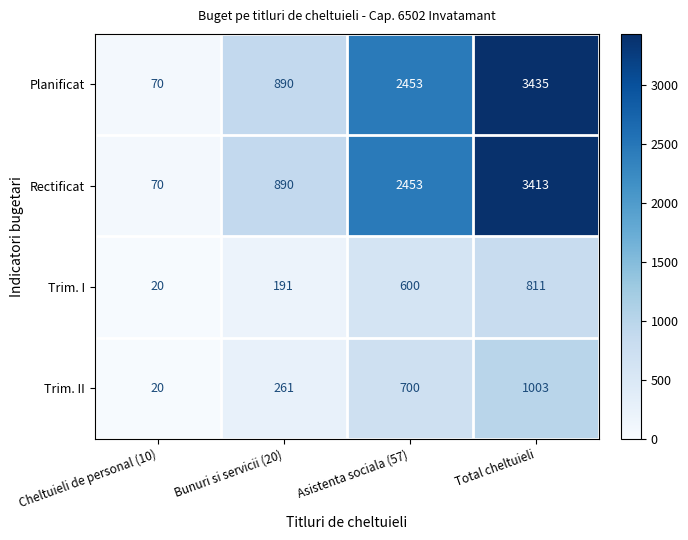

Which series has the largest total across all categories?

Planificat